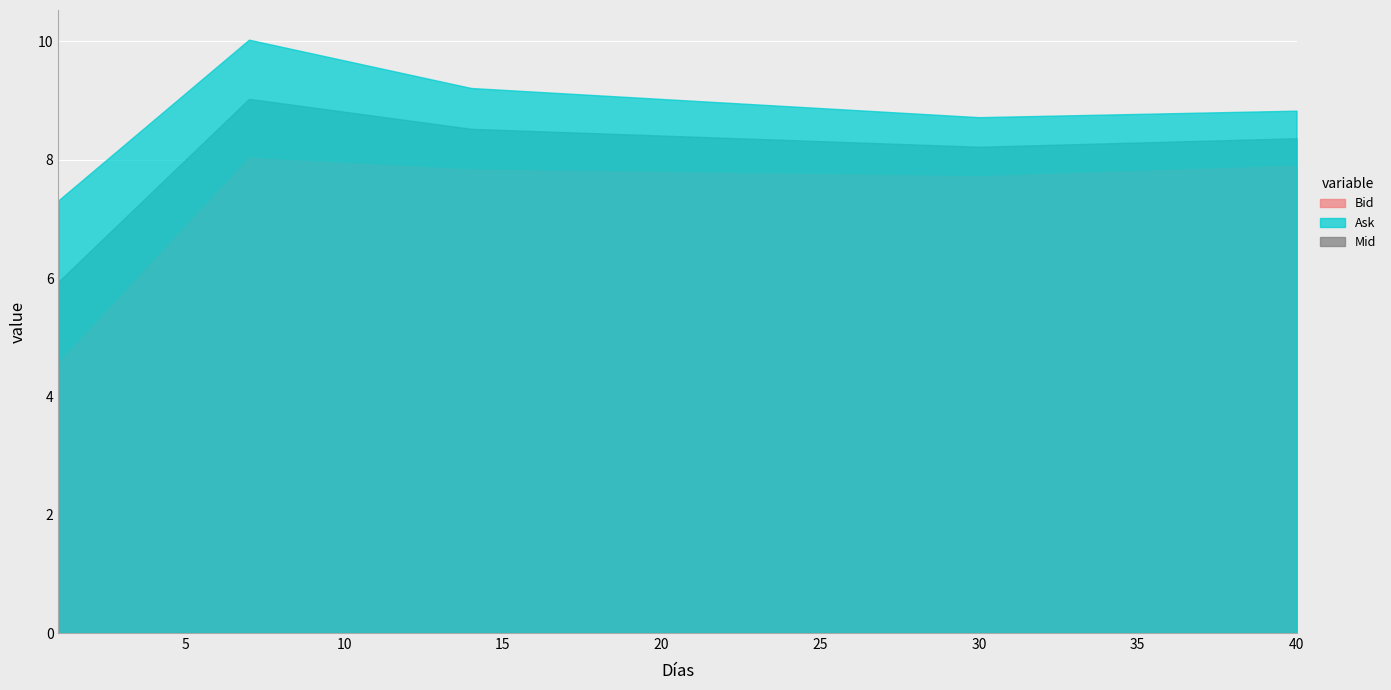

What are all the series names shown in the legend?

Bid, Ask, Mid